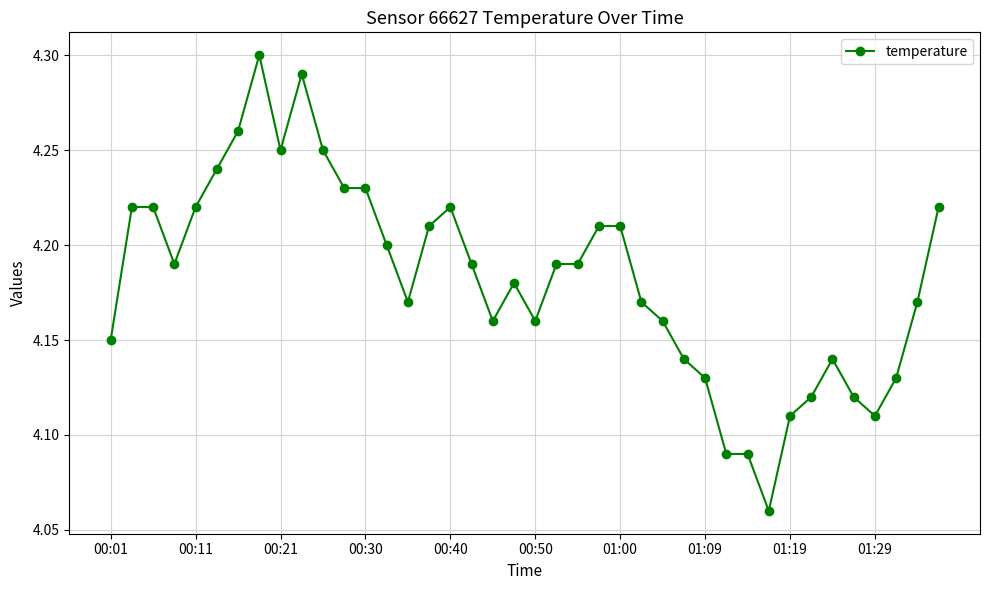

True or false: there are more than 0 points higher than both neighbors.

True